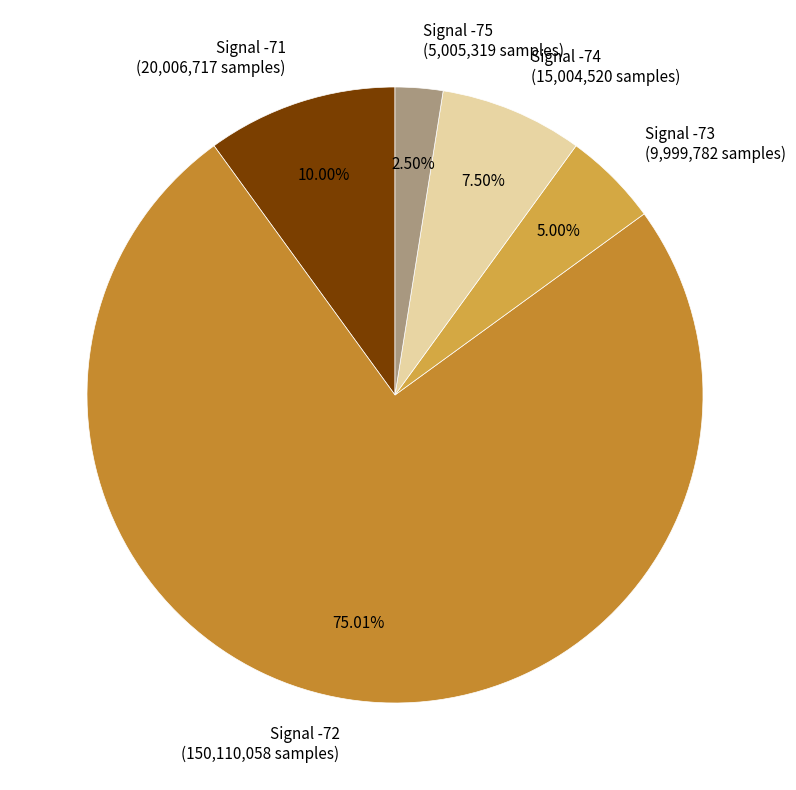

Between Signal -75 (5,005,319 samples) and Signal -71 (20,006,717 samples), which is larger?

Signal -71 (20,006,717 samples)